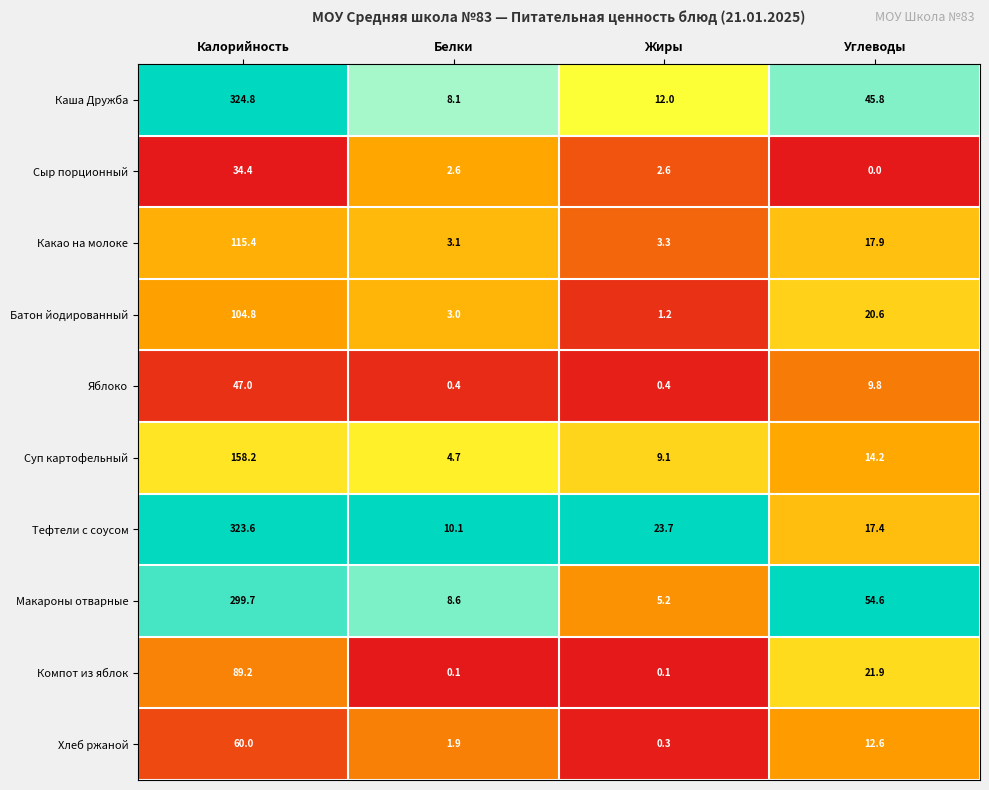

Which series has the largest range (max minus min)?

Каша Дружба